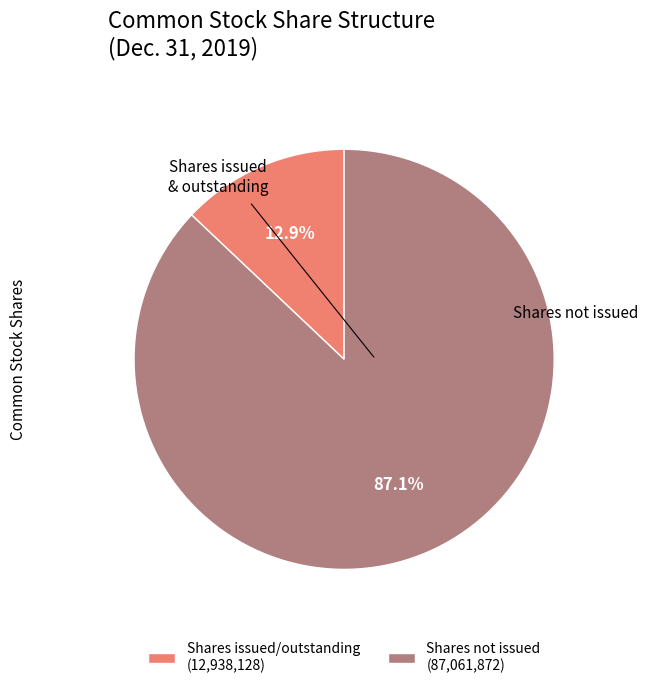

Does any single category account for the majority?

Yes